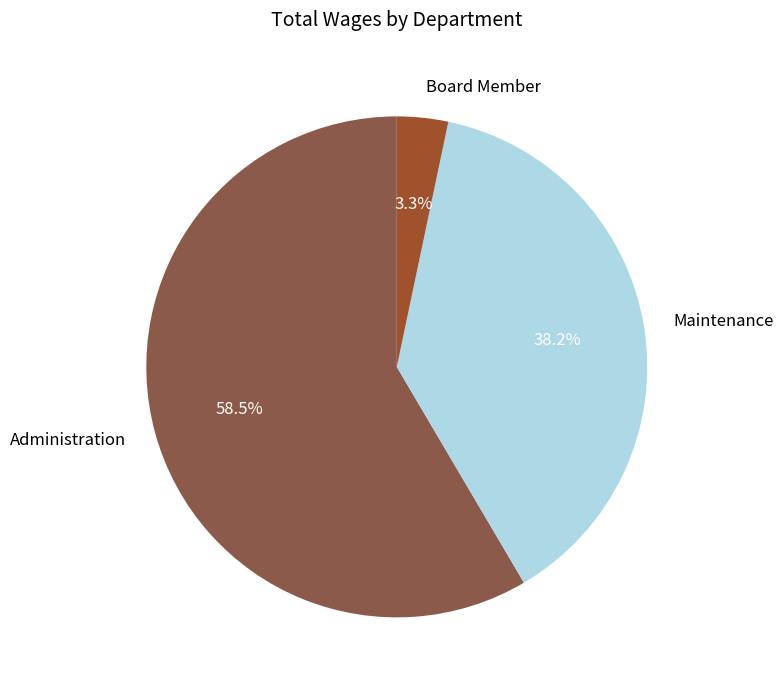

Which slice is the largest?

Administration